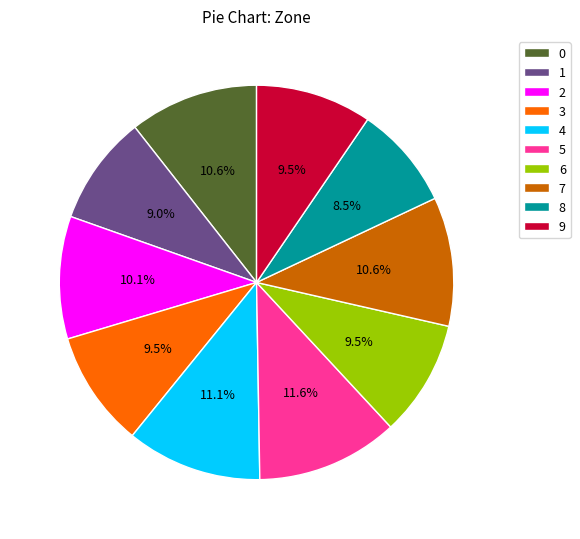

What percentage is the 4 slice, to the nearest percent?

11%